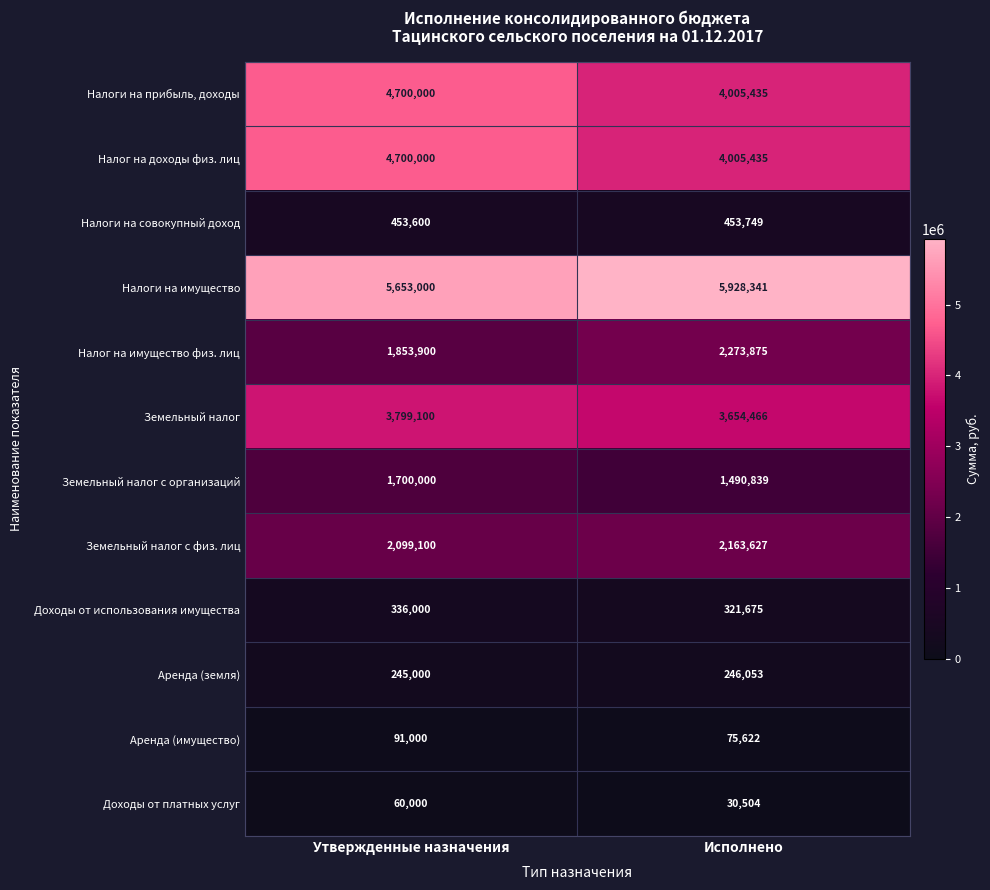

What is the average value of the Аренда (имущество) series?

83311